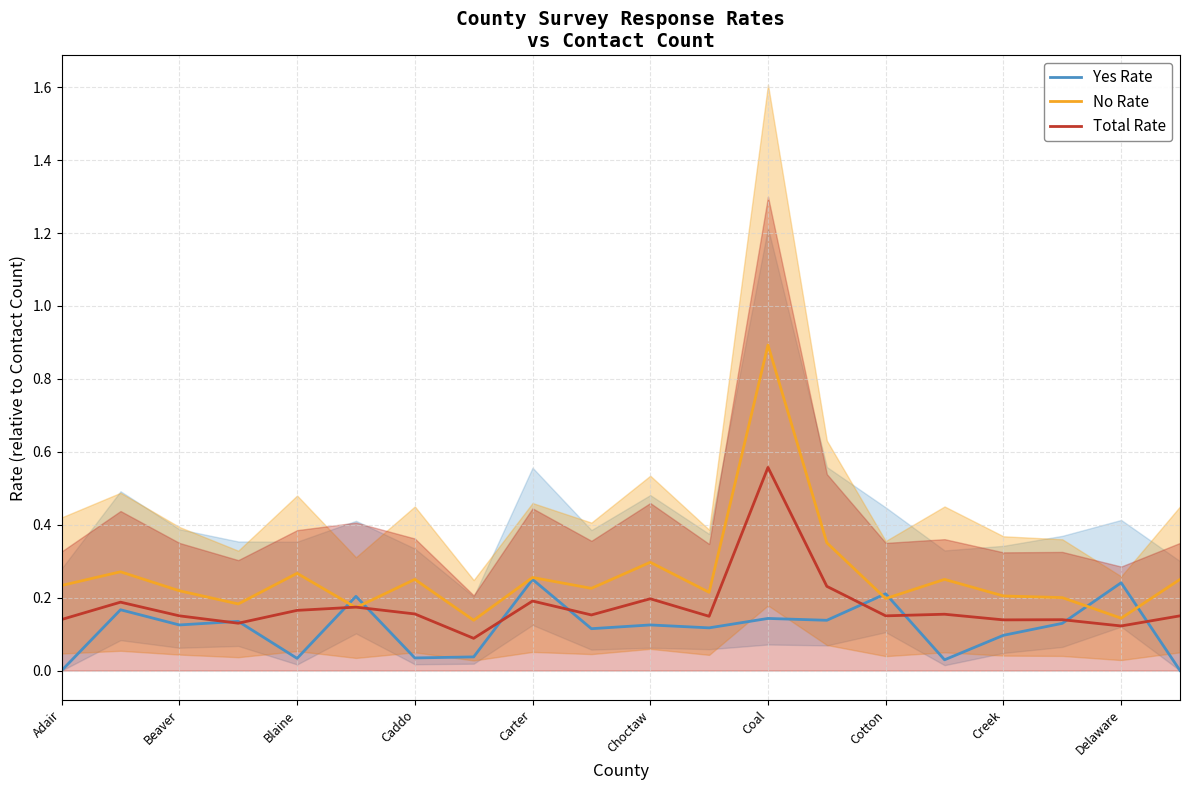

Read the No Rate value at Coal.

0.9